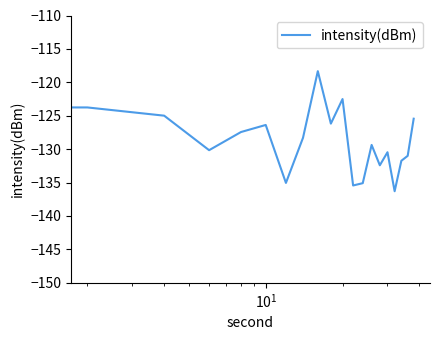

How many interior local valleys (lower than both neighbors) does the data have?

6